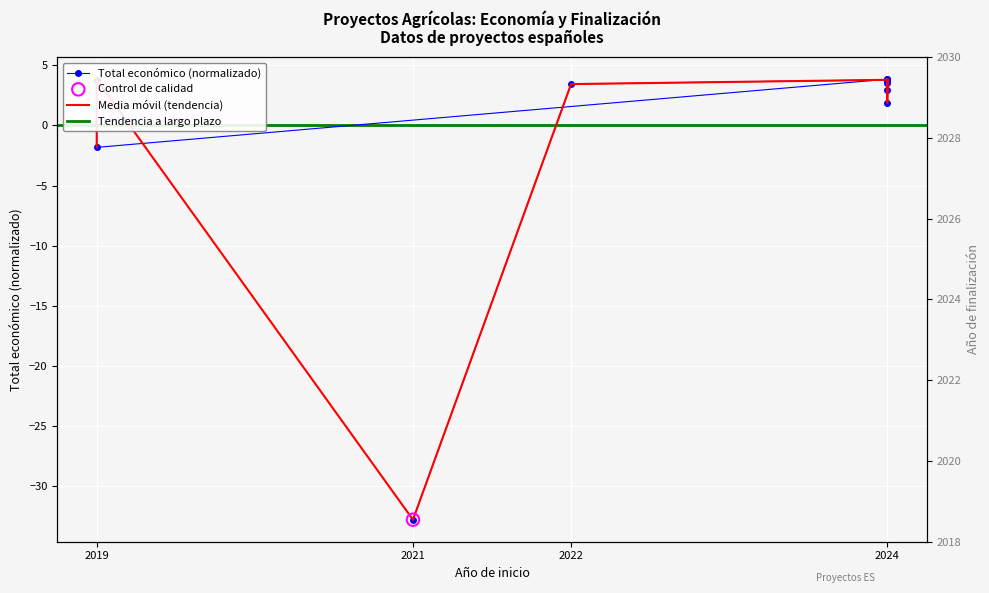

Between 2024 and 2021, which is larger?

2024